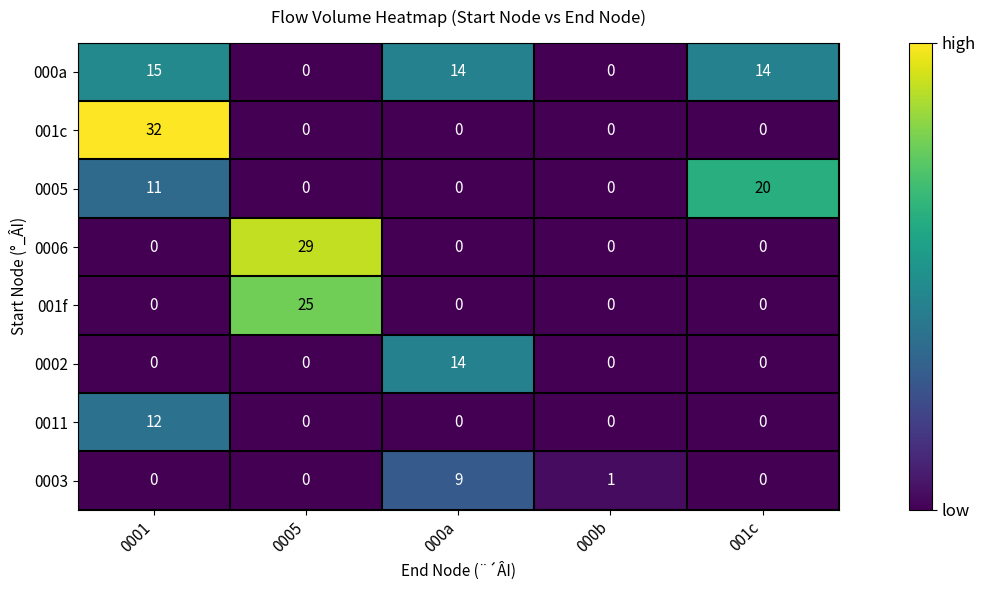

Which series changed the most between 0005 and 000b?

0006